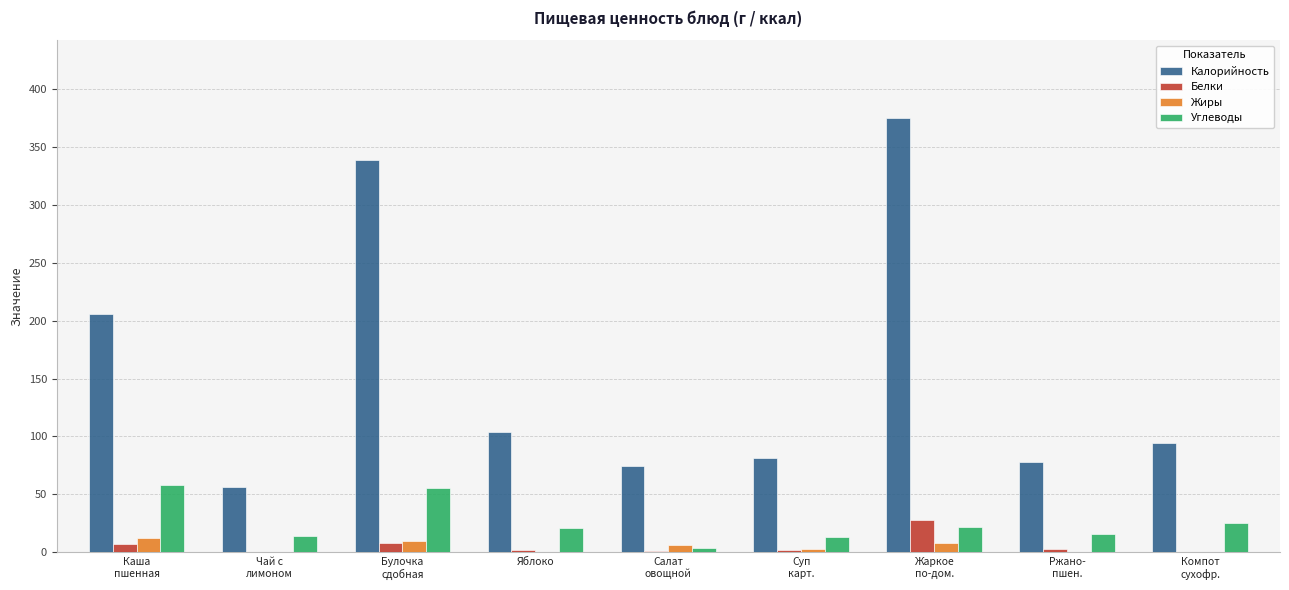

The value of Калорийность at Яблоко is 148.7. True or false?

False